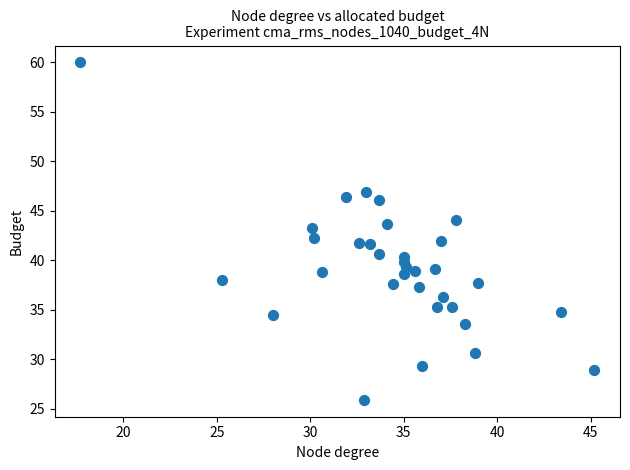

What is the range of Y values (max minus min)?

34.1